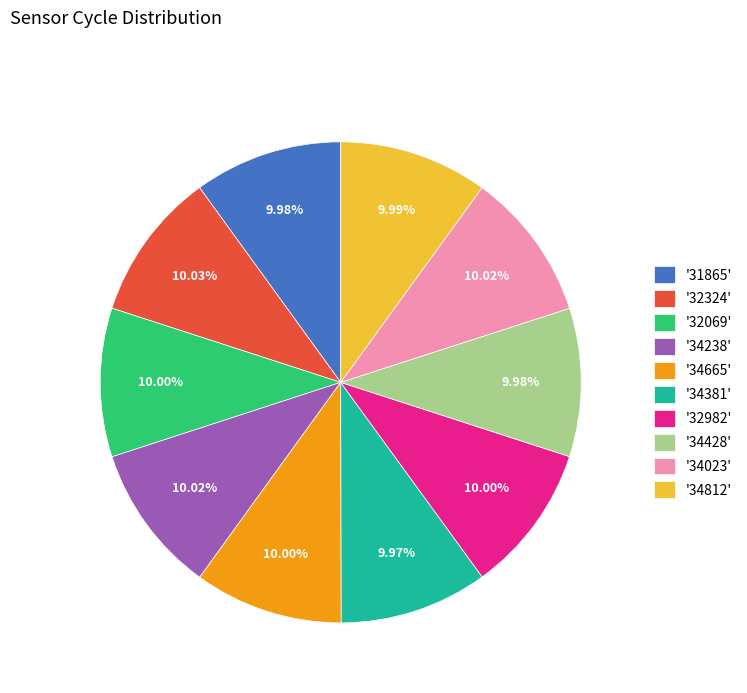

Do '34023' and '34381' together represent more than half of the pie?

No